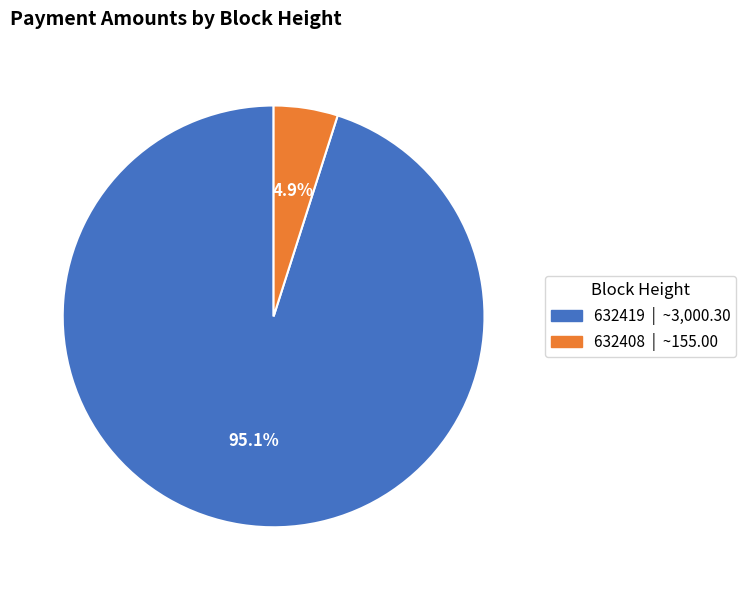

What percentage is the 632419 slice, to the nearest percent?

95%